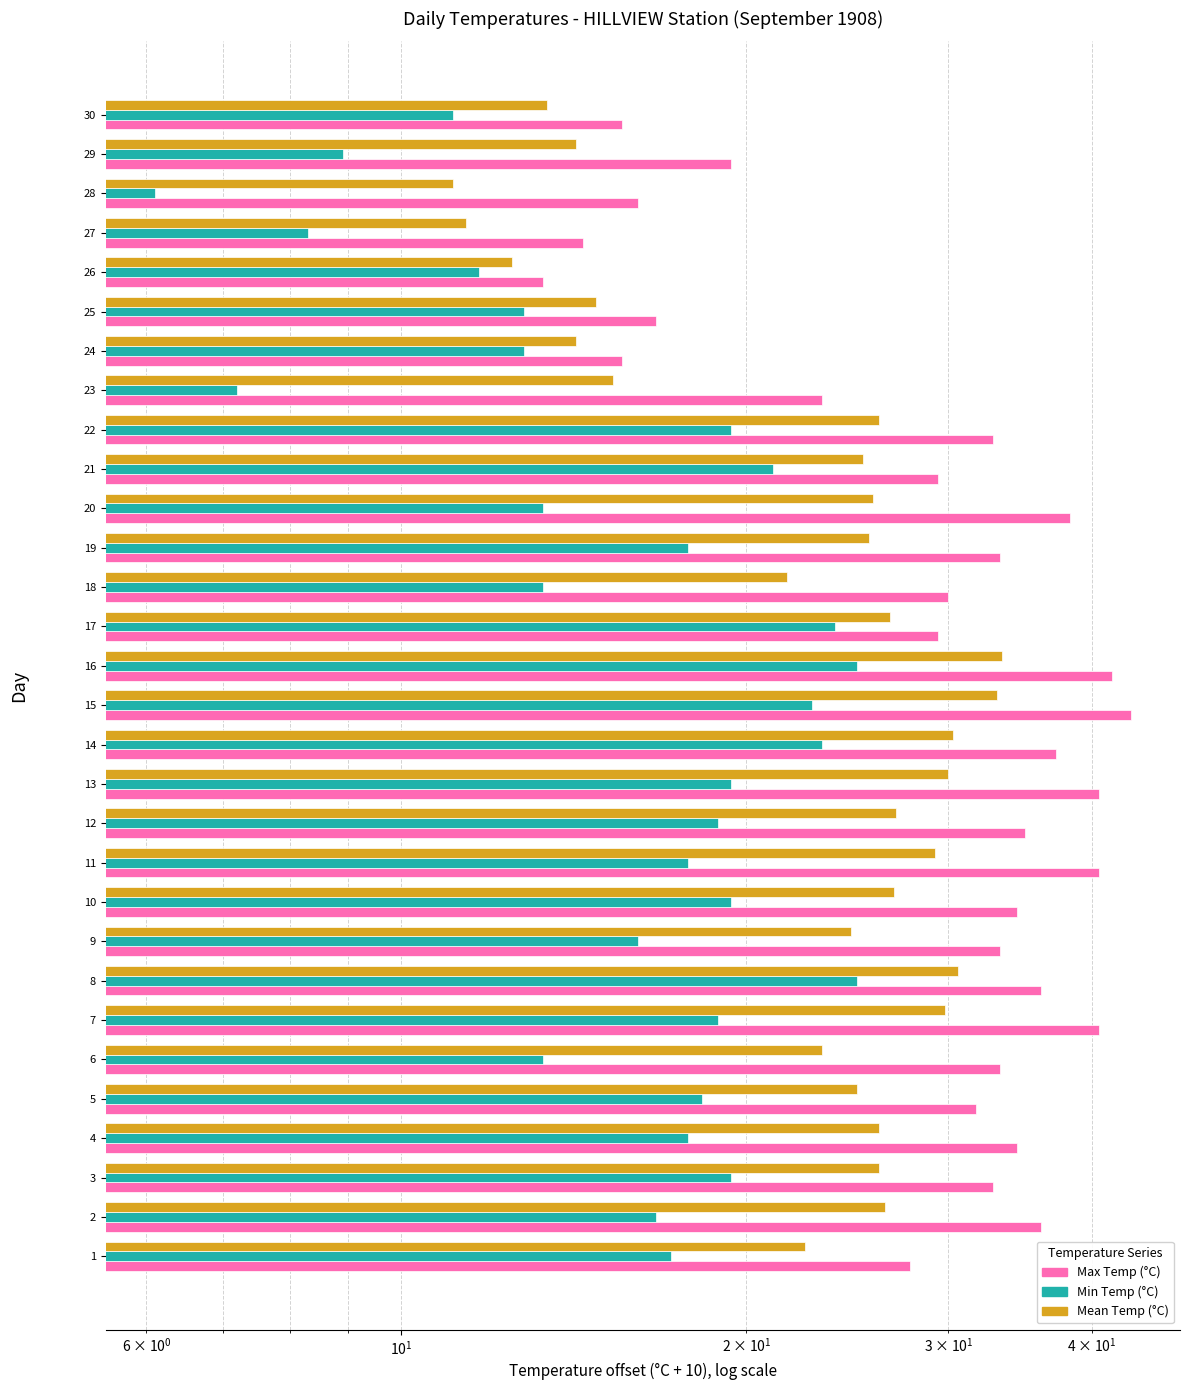

What is the highest value of the Max Temp (°C) series?

43.3